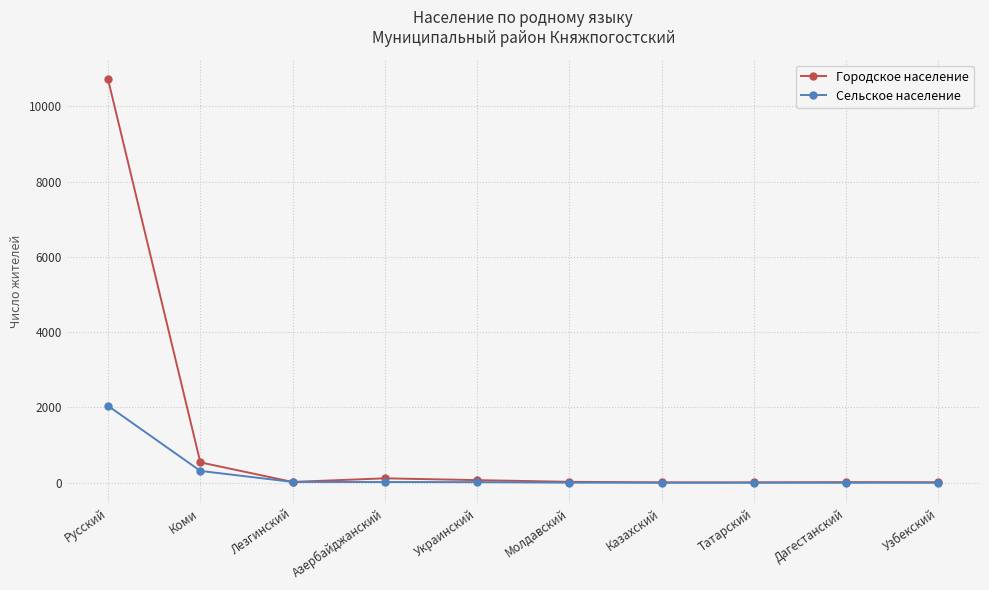

Is this an area chart (filled region under the line)?

No